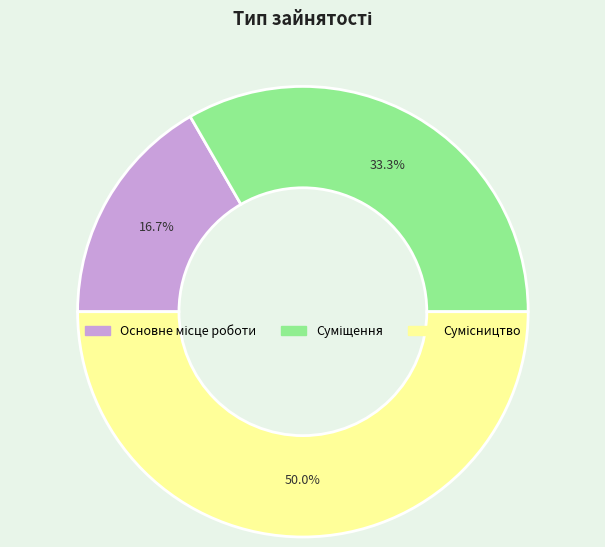

To the nearest percent, what is the average slice percentage?

33%